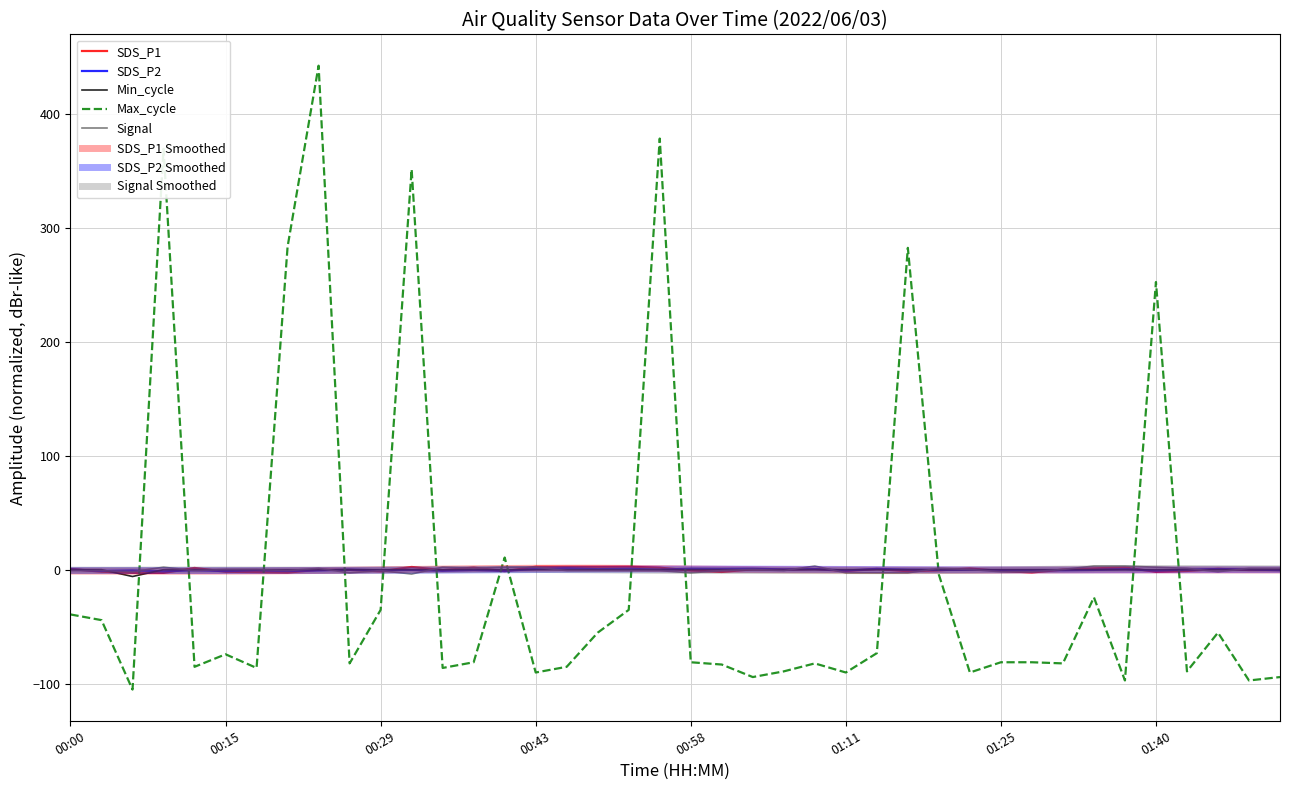

Does the chart have visible grid lines?

Yes